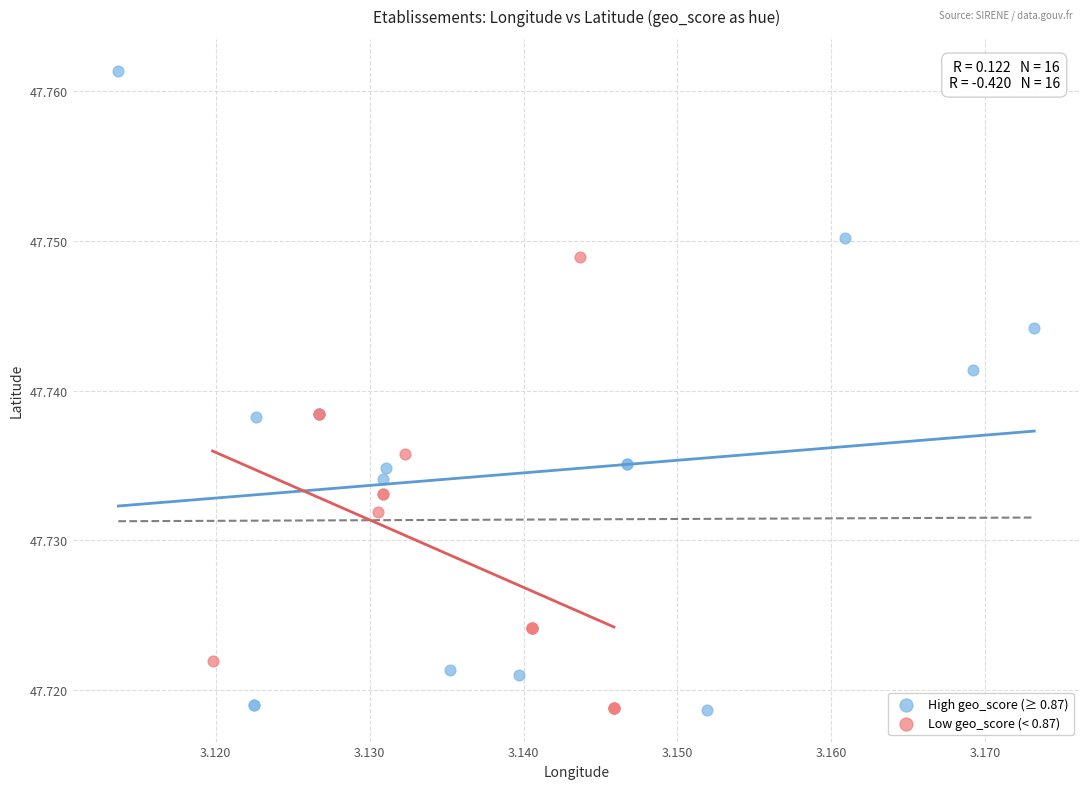

Which series has the widest spread of Y values?

High geo_score (≥ 0.87)